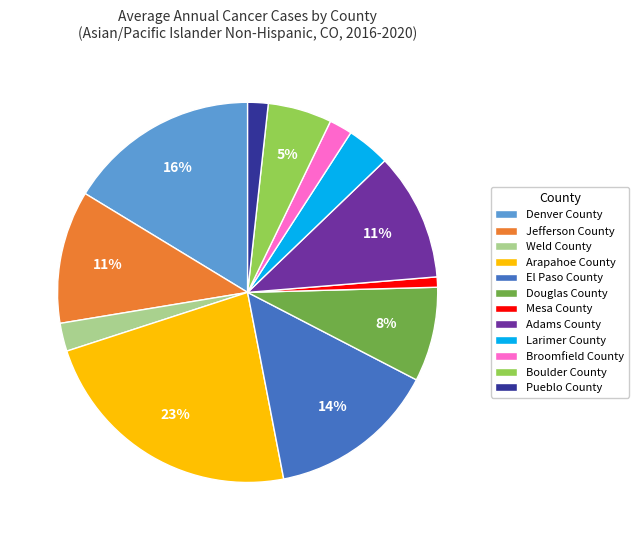

Is there a majority slice in this chart?

No